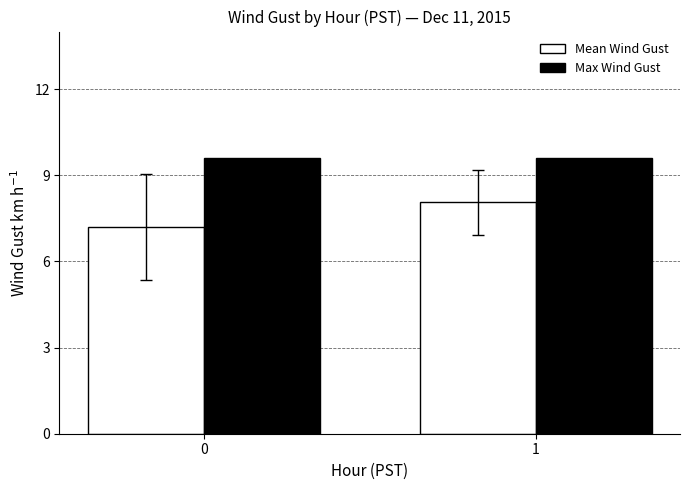

What is the value of the Mean Wind Gust bar at the 2nd from the left?

8.1